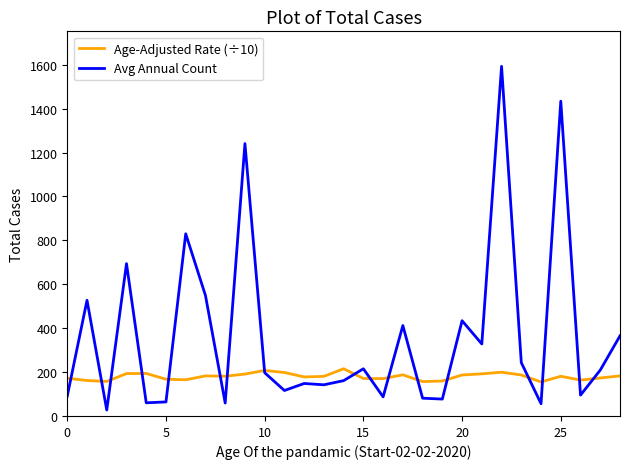

Which series has the largest range (max minus min)?

Avg Annual Count